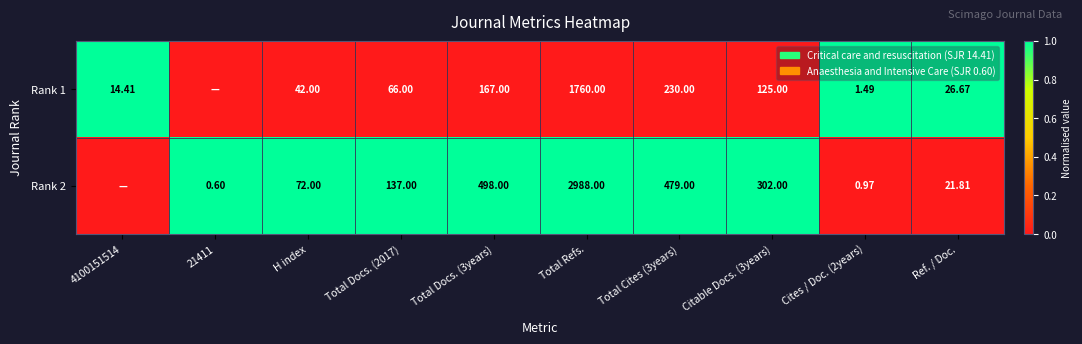

Is the value of Rank 2 at H index greater than the value of Rank 1 at Total Cites (3years)?

No